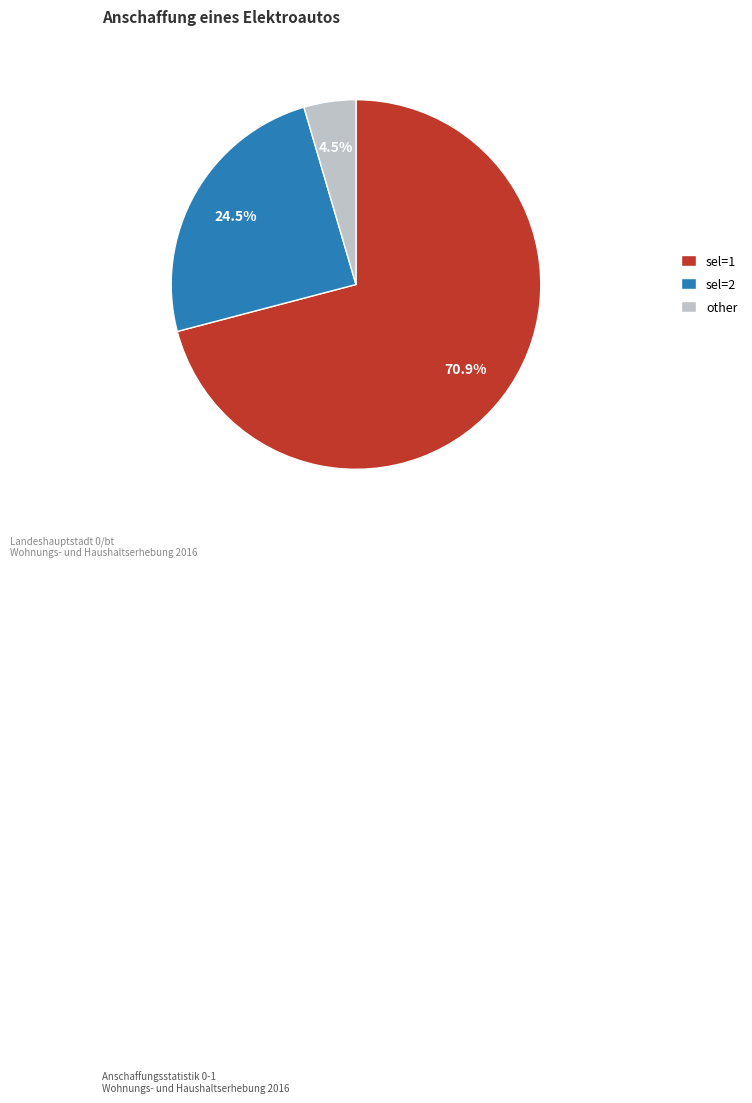

Is there a majority slice in this chart?

Yes